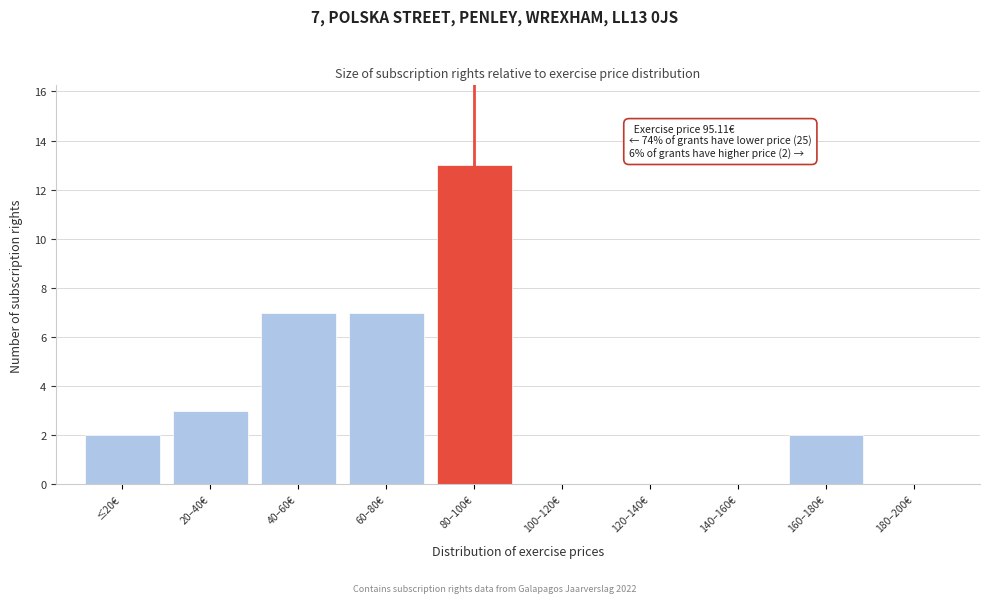

Reading right to left, what are all the values shown in this chart?

180–200€=0	160–180€=2	140–160€=0	120–140€=0	100–120€=0	80–100€=13	60–80€=7	40–60€=7	20–40€=3	≤20€=2